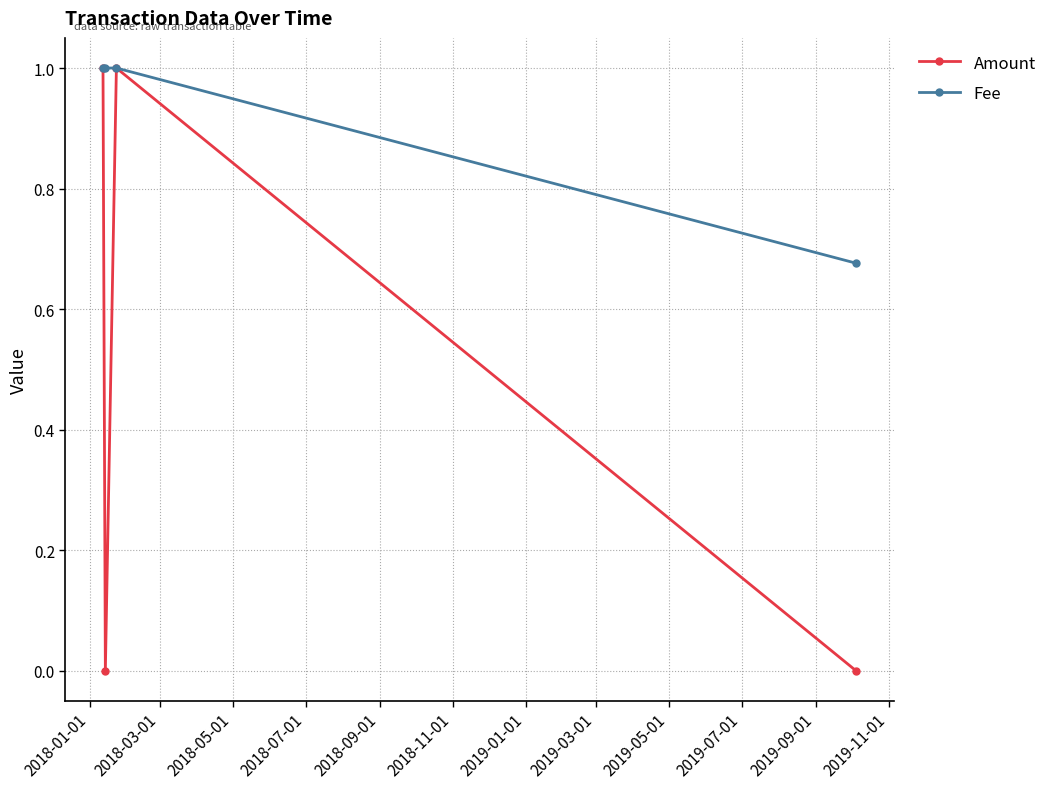

True or false: Fee has more than 2 interior local peaks.

False